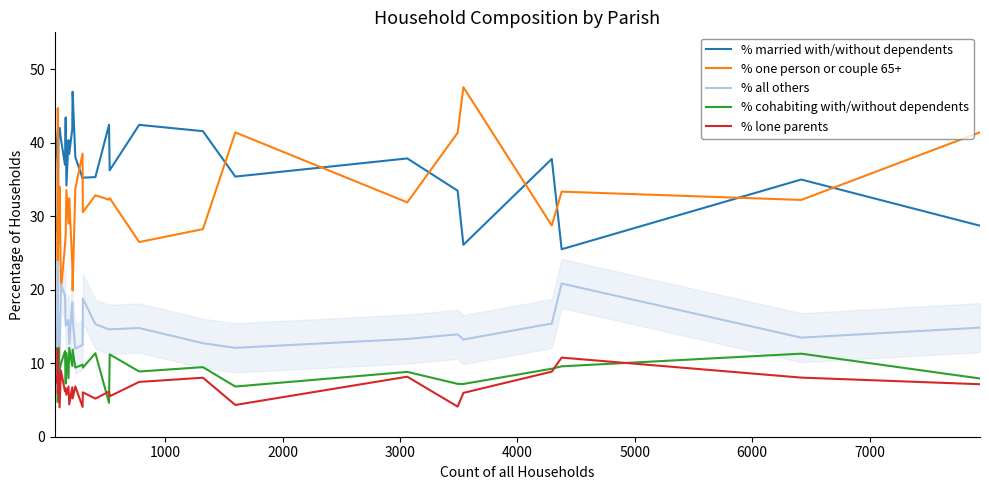

What is the highest value of the % all others series?

23.8